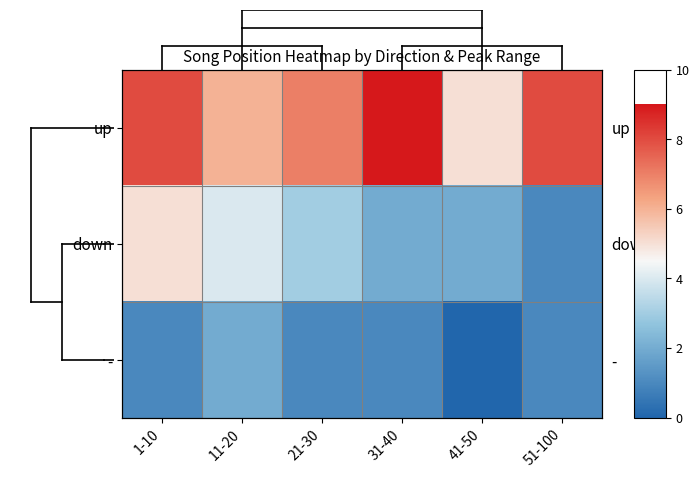

True or false: up has a value of 5 at 41-50.

True